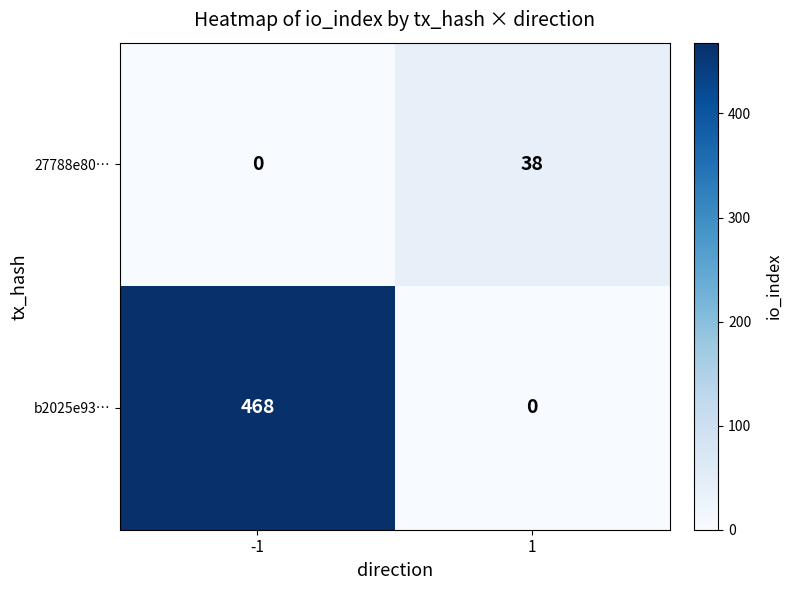

What is the total value across all series at -1?

468